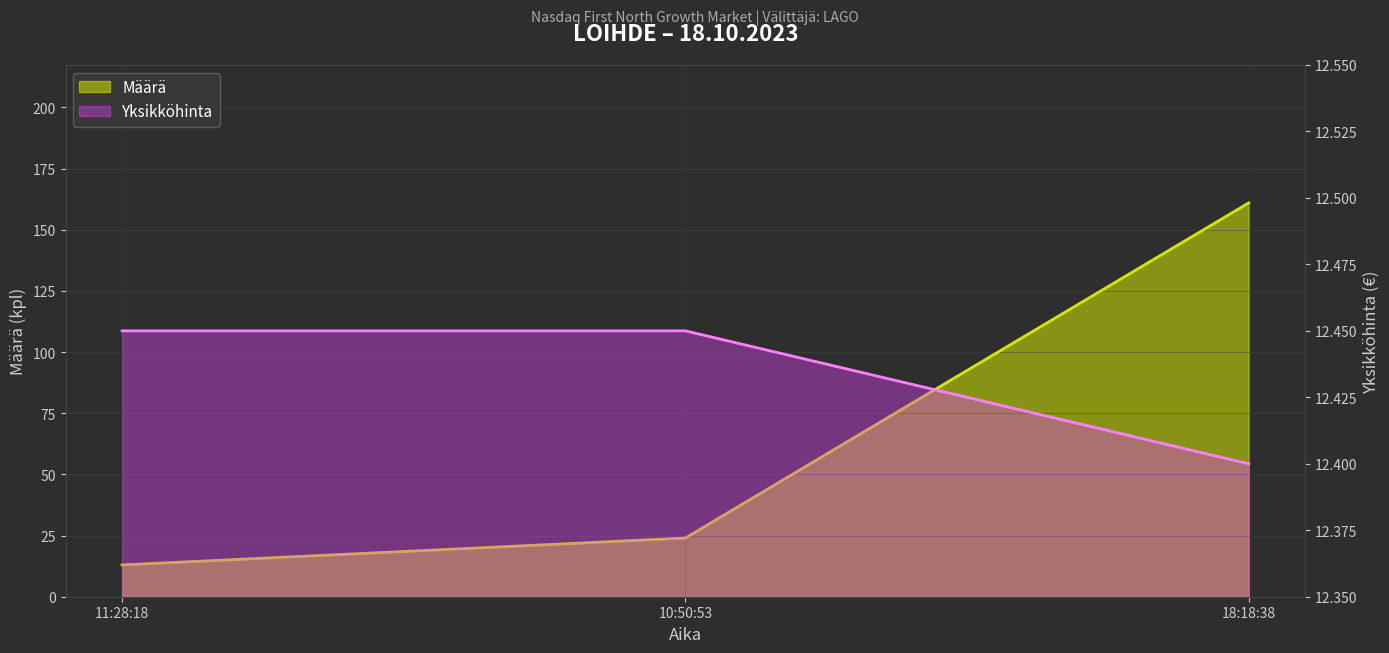

What position from the right is 10:50:53?

2